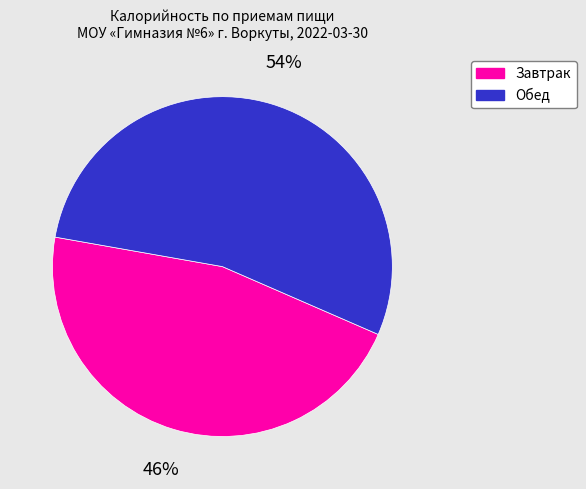

To the nearest percent, what is the difference between the largest and smallest slice percentages?

8%